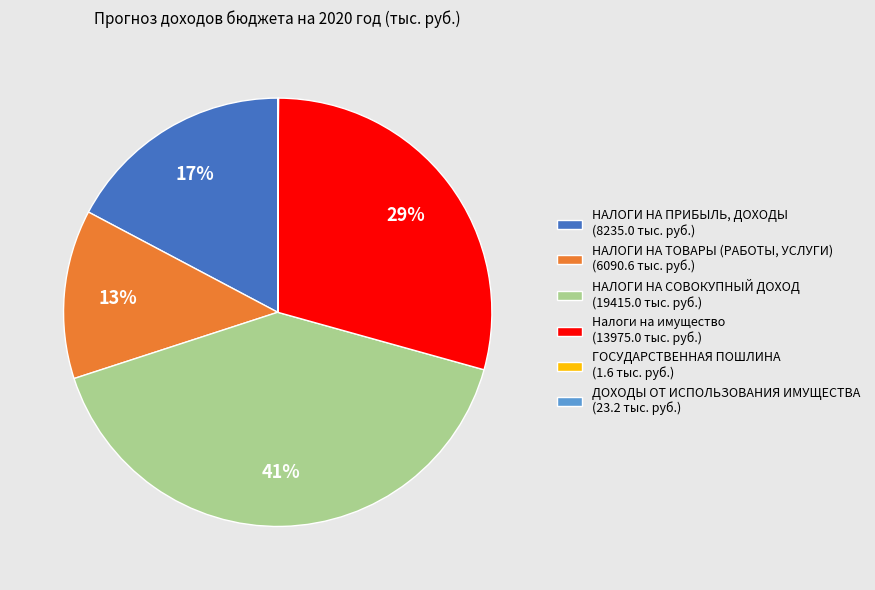

To the nearest percent, what percentage of the pie is НАЛОГИ НА ПРИБЫЛЬ, ДОХОДЫ (8235.0 тыс. руб.)?

17%